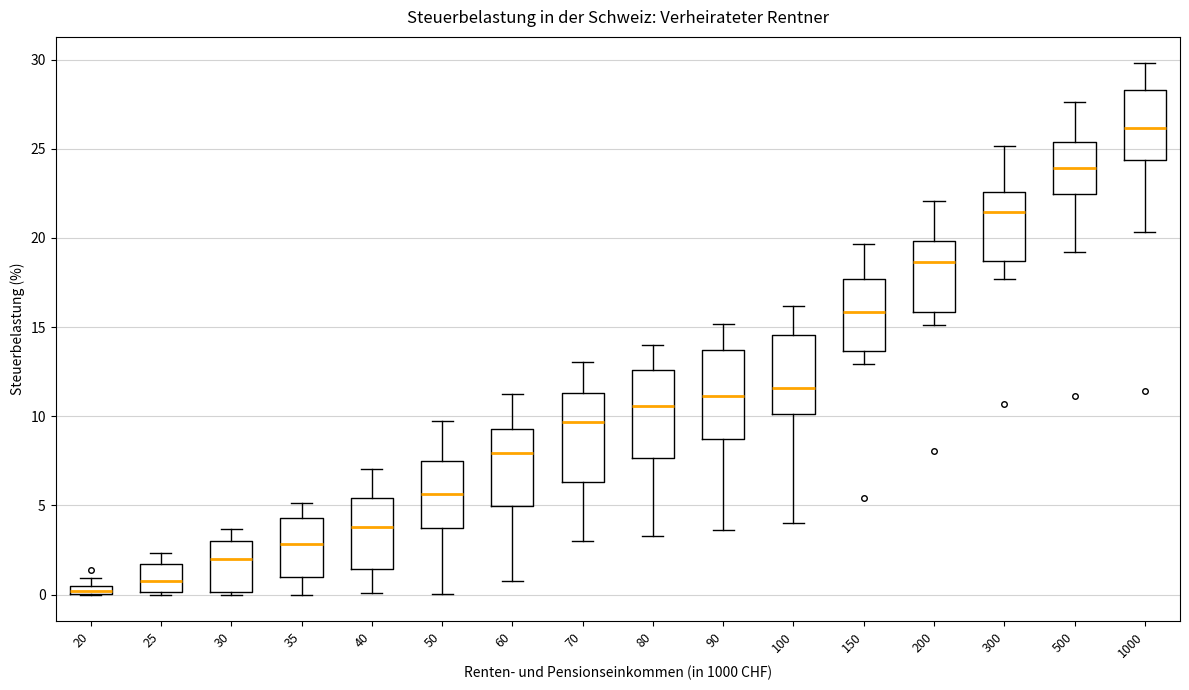

Where is the upper edge of the box at x = 100 on the y-axis? The values are not printed on the chart, so give them approximately, as read against the axis.

14.5